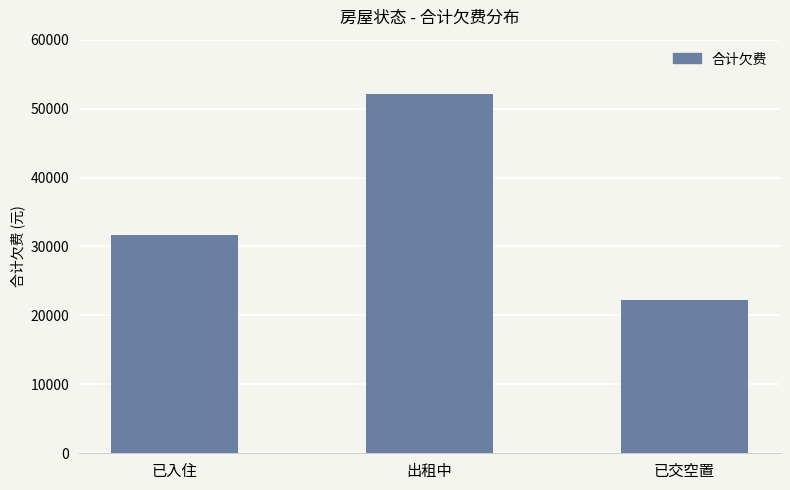

Where does the data first go above 31635?

已入住